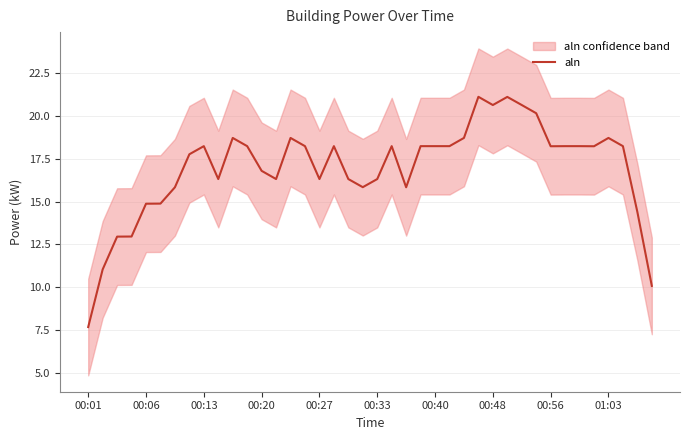

What is the minimum value for aln?

7.7